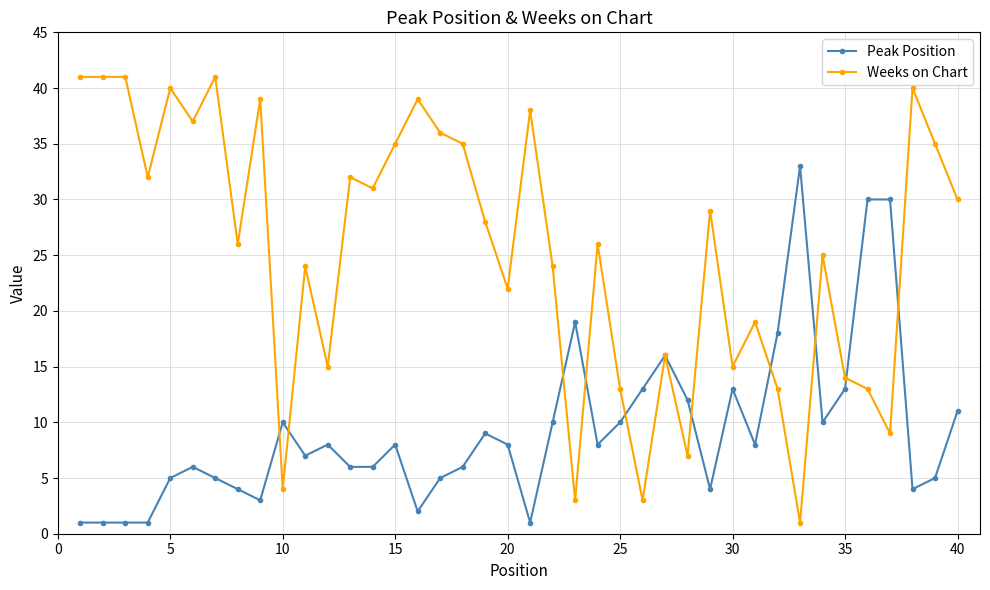

What is the maximum value for Peak Position?

33